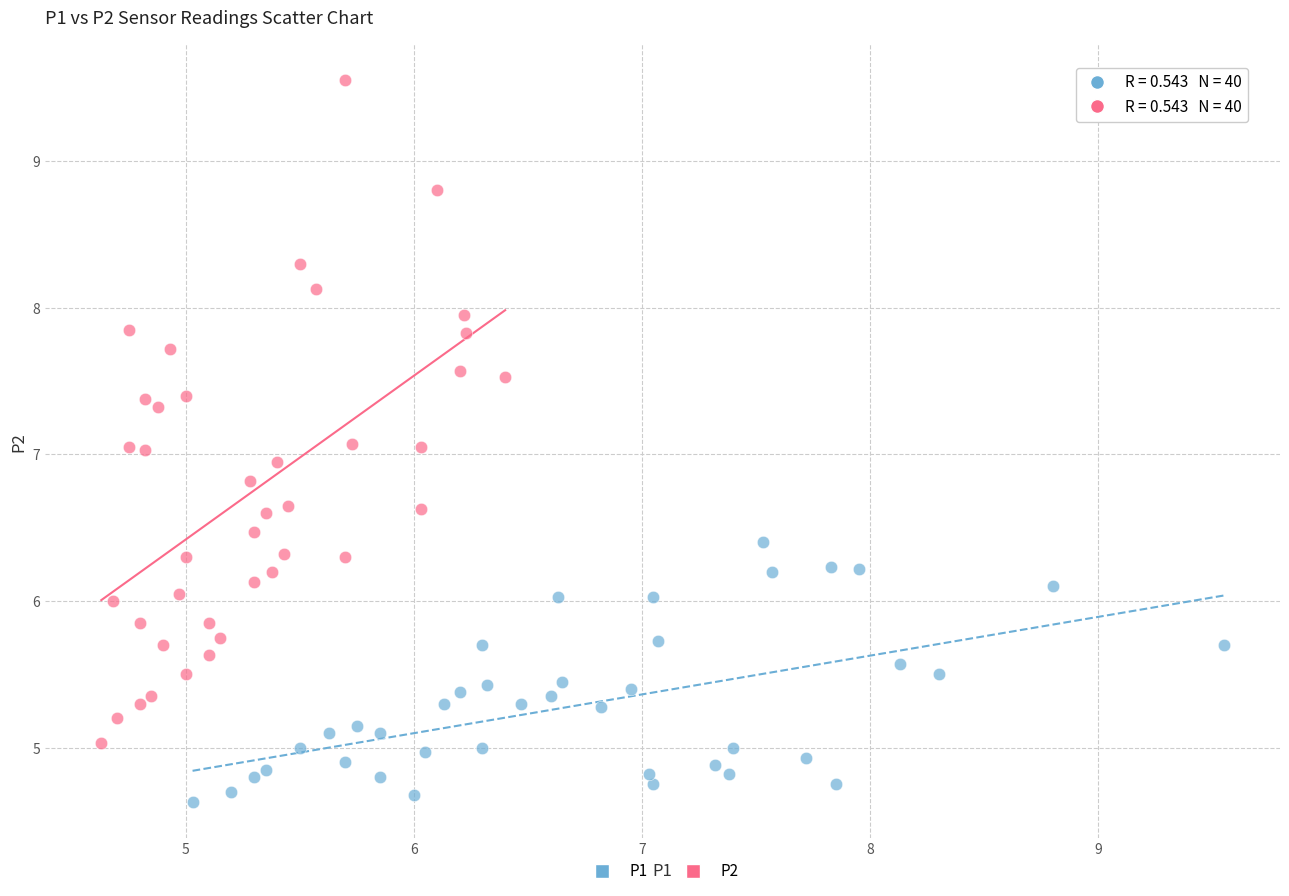

Which series has the widest spread of Y values?

P2